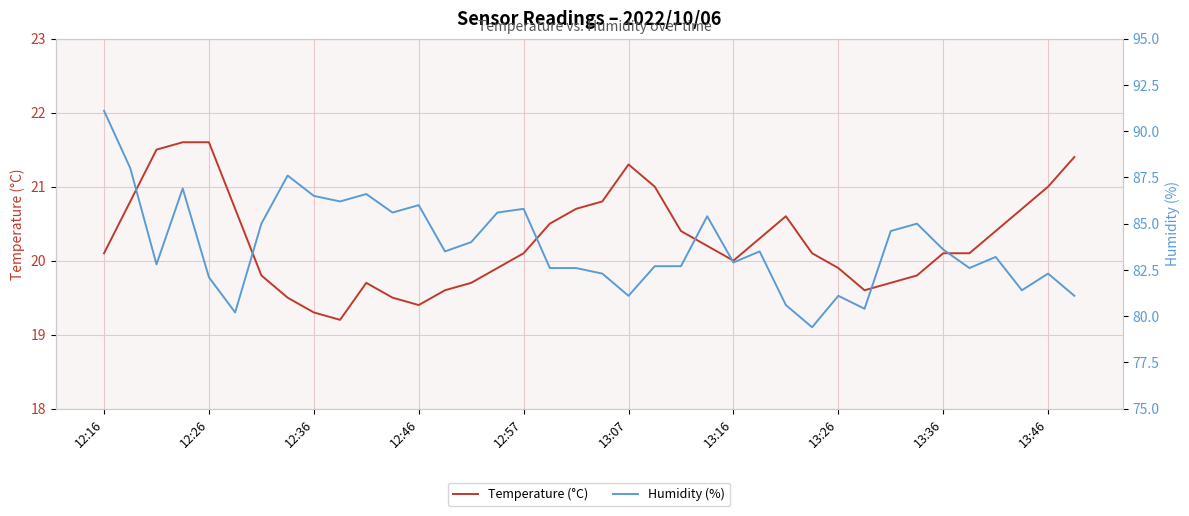

What is the sum of all Humidity (%) values?

3184.6